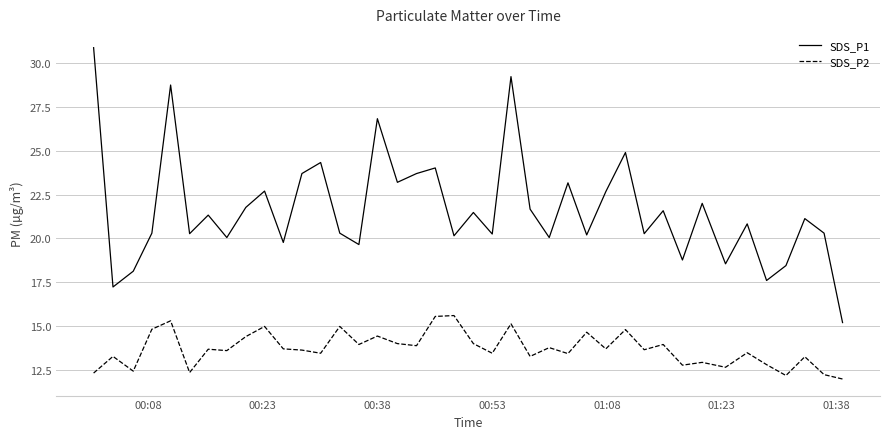

Which series has the largest range (max minus min)?

SDS_P1